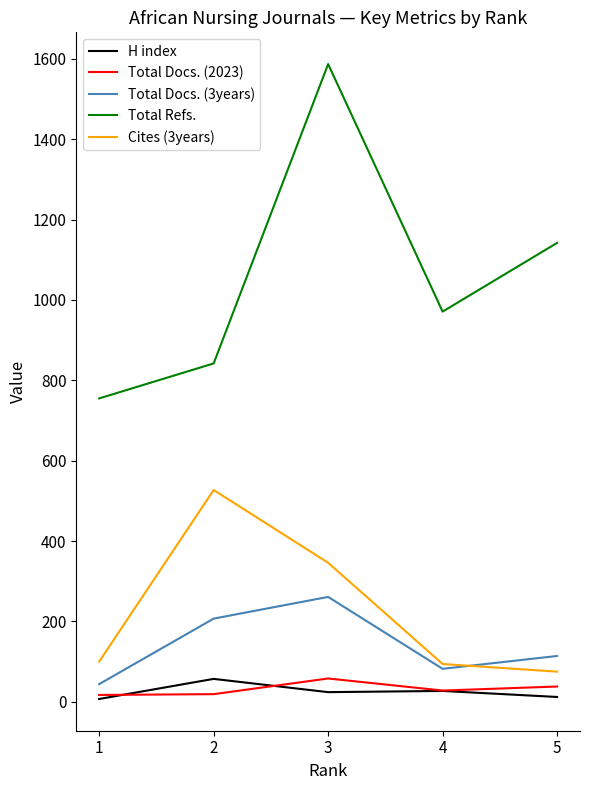

Is this an area chart (filled region under the line)?

No